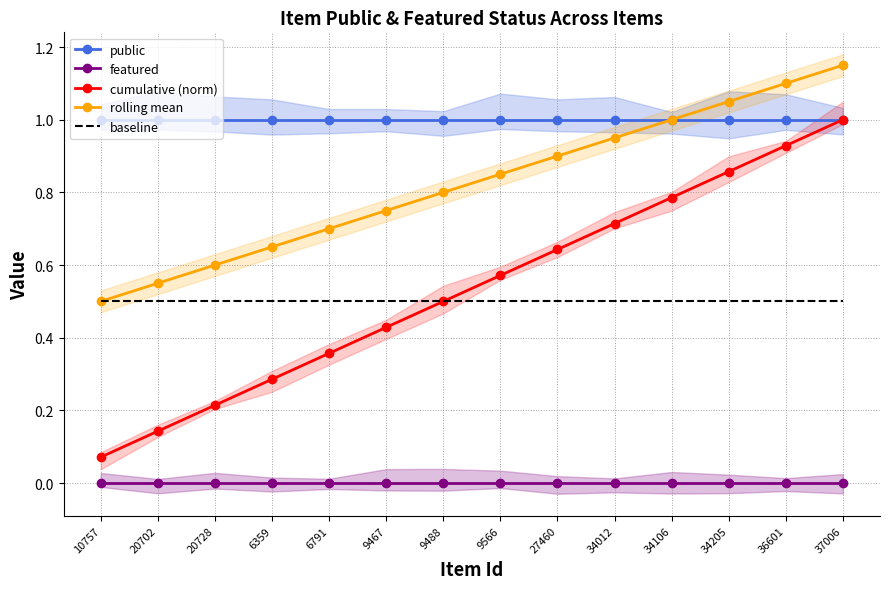

Is the value of public at 9566 greater than the value of baseline at 34012?

Yes